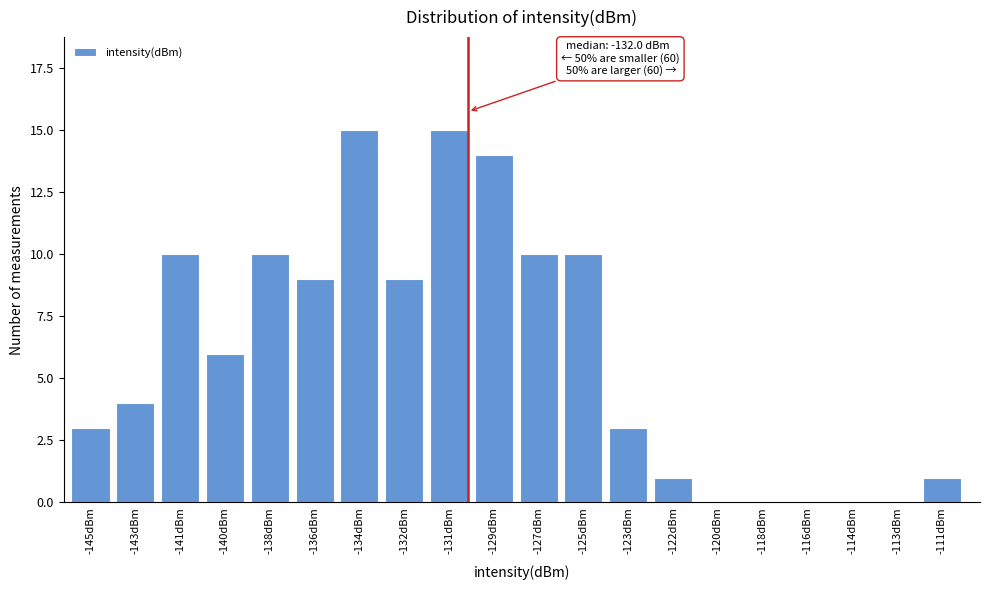

Reading right to left, list all the values displayed in this chart.

-111dBm=1	-113dBm=0	-114dBm=0	-116dBm=0	-118dBm=0	-120dBm=0	-122dBm=1	-123dBm=3	-125dBm=10	-127dBm=10	-129dBm=14	-131dBm=15	-132dBm=9	-134dBm=15	-136dBm=9	-138dBm=10	-140dBm=6	-141dBm=10	-143dBm=4	-145dBm=3